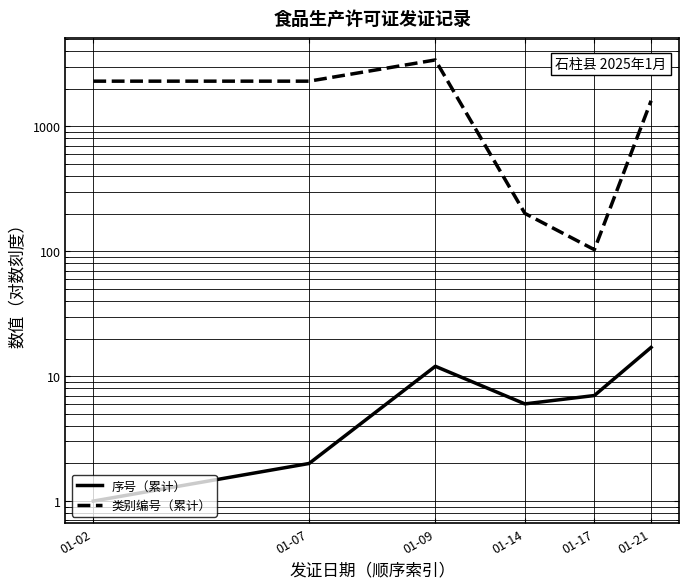

Where is the first local maximum for 序号（累计）?

01-09